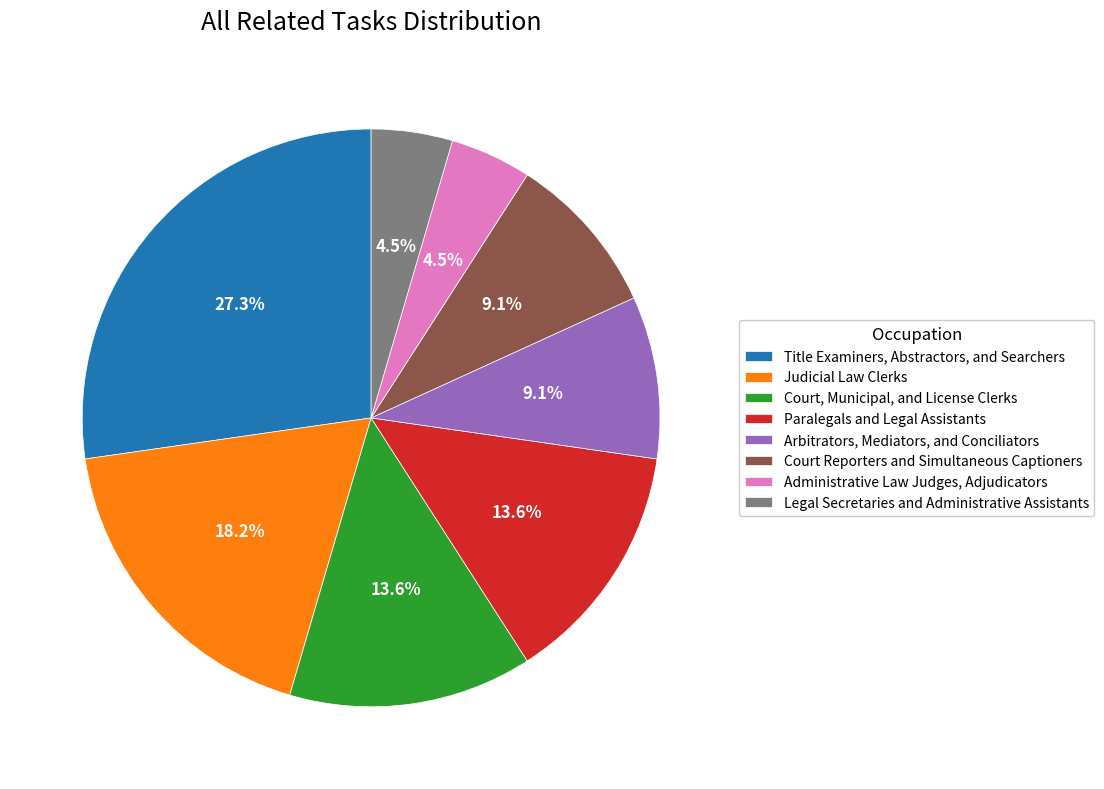

To the nearest percent, what portion does Title Examiners, Abstractors, and Searchers represent?

27%